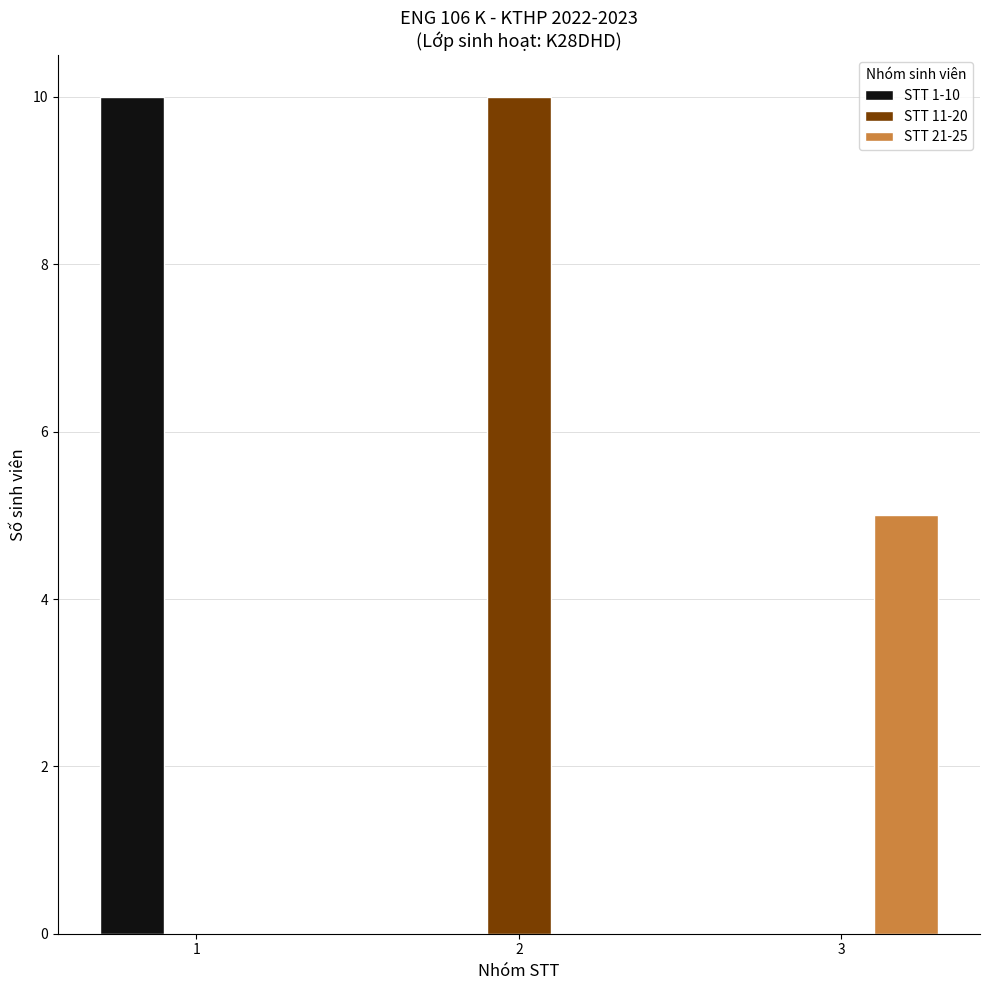

Between 2 and 3, which series saw the biggest shift?

STT 11-20